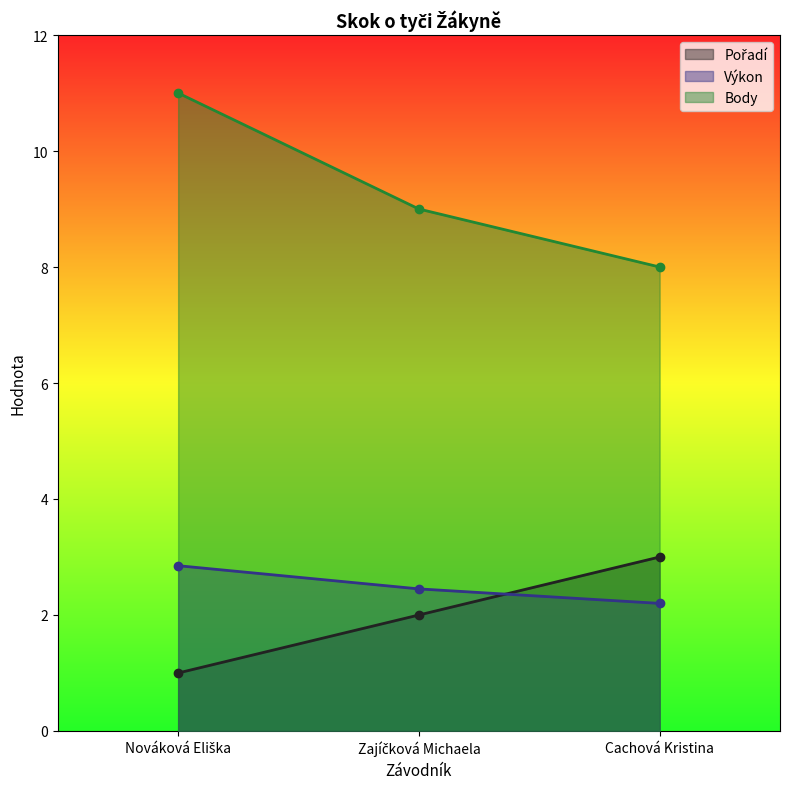

The Výkon series shows 3.4 at Cachová Kristina. True or false?

False